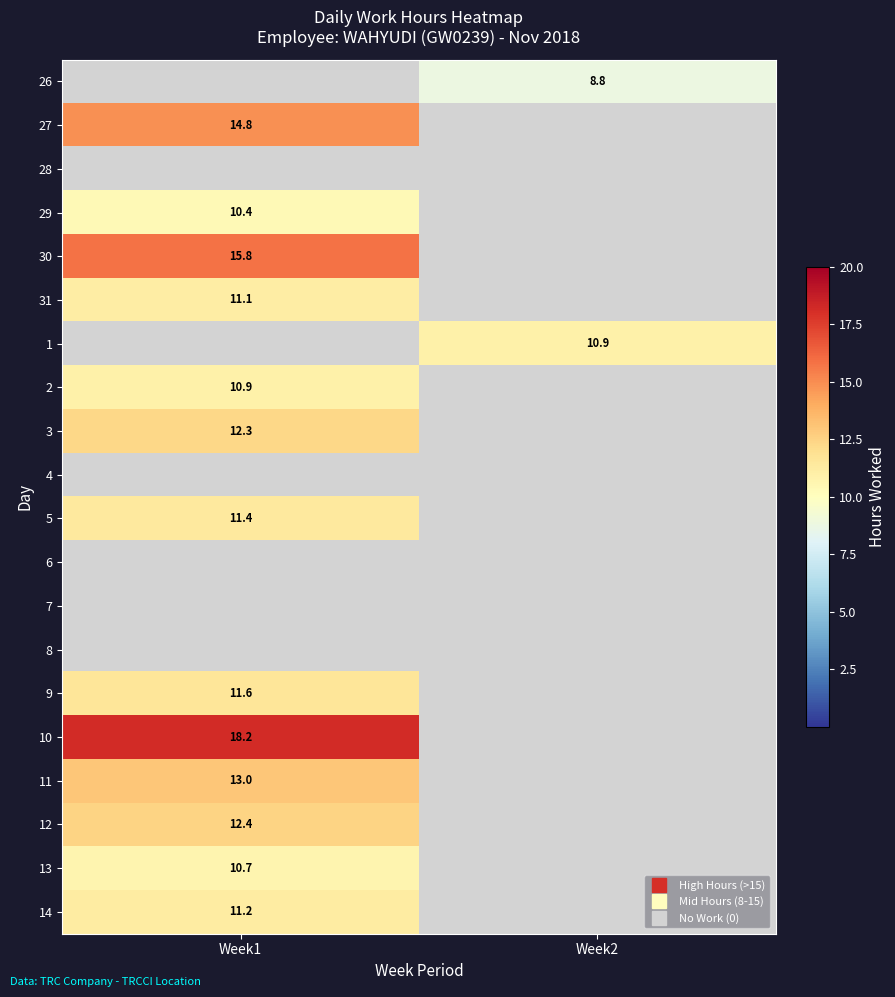

What is the difference between the maximum and minimum values in the 14 series?

11.2